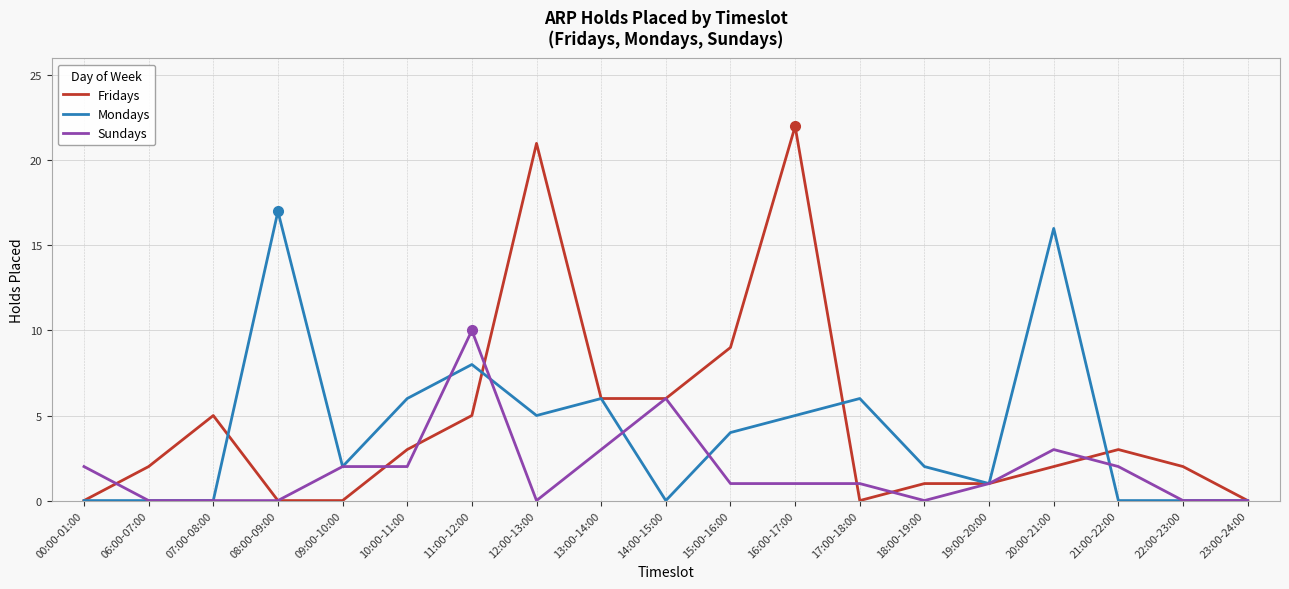

Rank the series by their average value, from highest to lowest.

Fridays, Mondays, Sundays